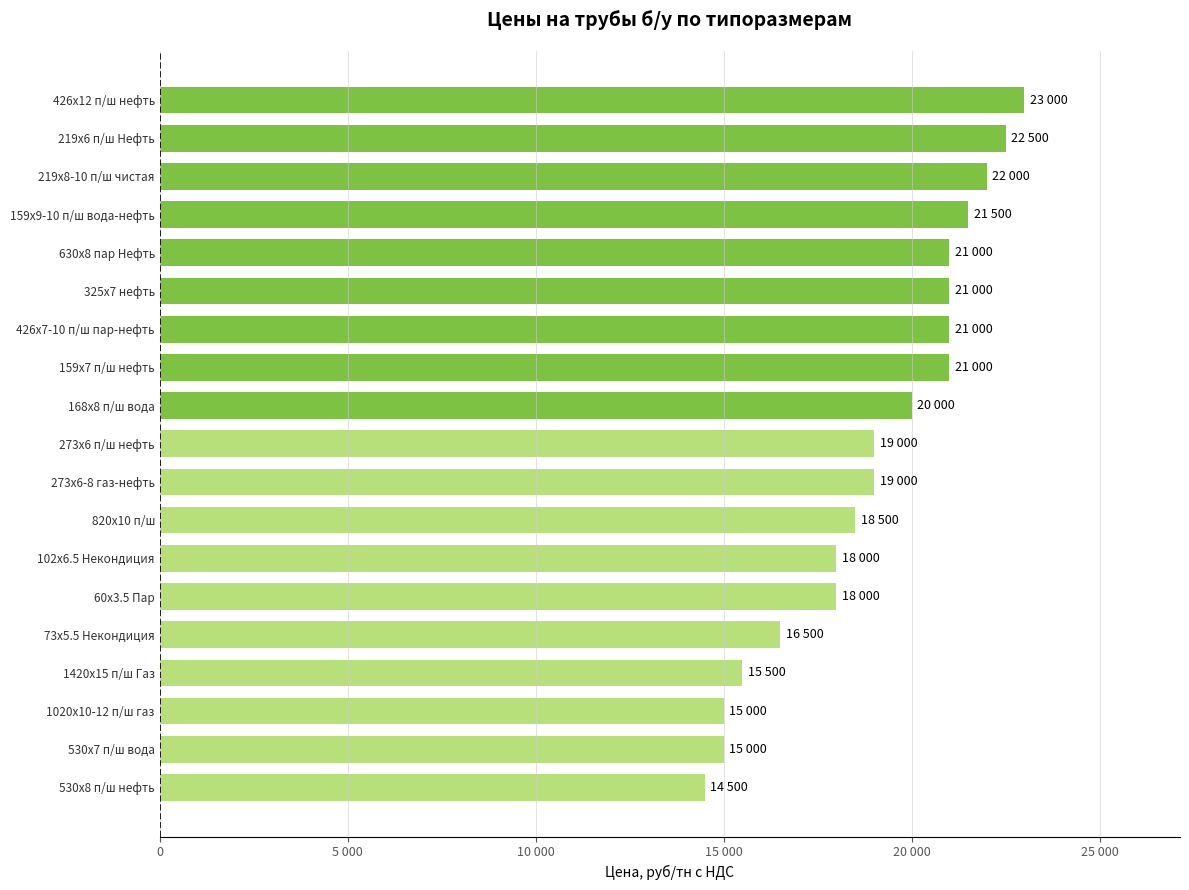

Are the bars horizontal?

Yes